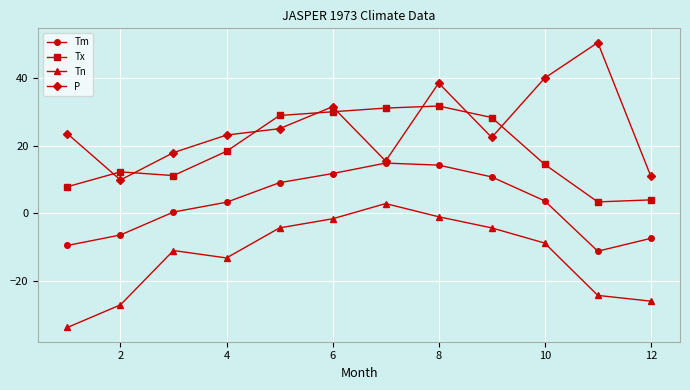

True or false: P has more than 2 points higher than both neighbors.

True